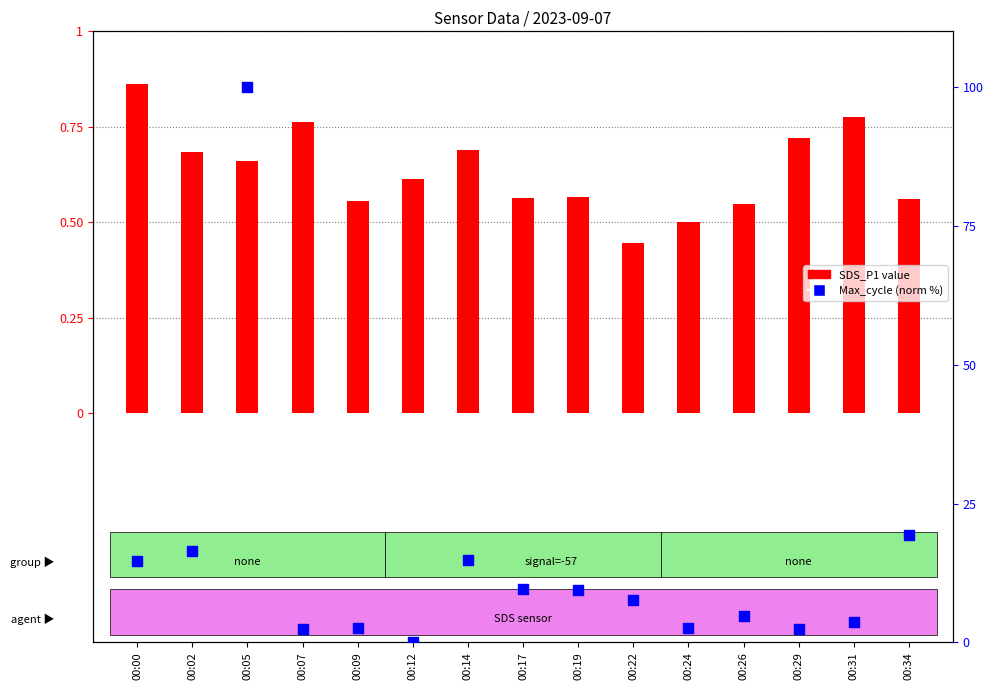

At how many categories does at least one series exceed 8?

1